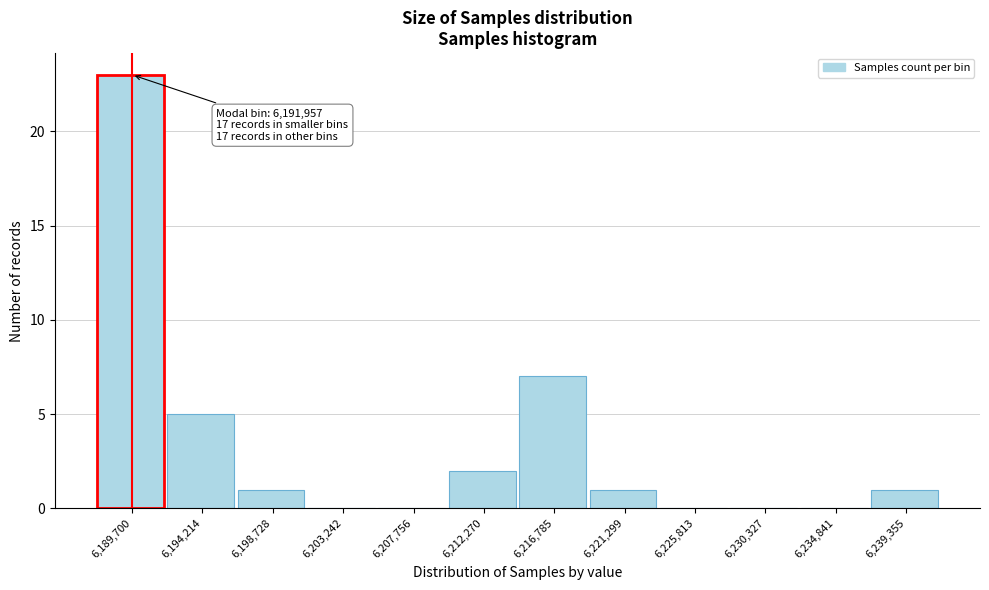

Reading left to right, list all the values displayed in this chart.

6,189,700=23	6,194,214=5	6,198,728=1	6,203,242=0	6,207,756=0	6,212,270=2	6,216,785=7	6,221,299=1	6,225,813=0	6,230,327=0	6,234,841=0	6,239,355=1